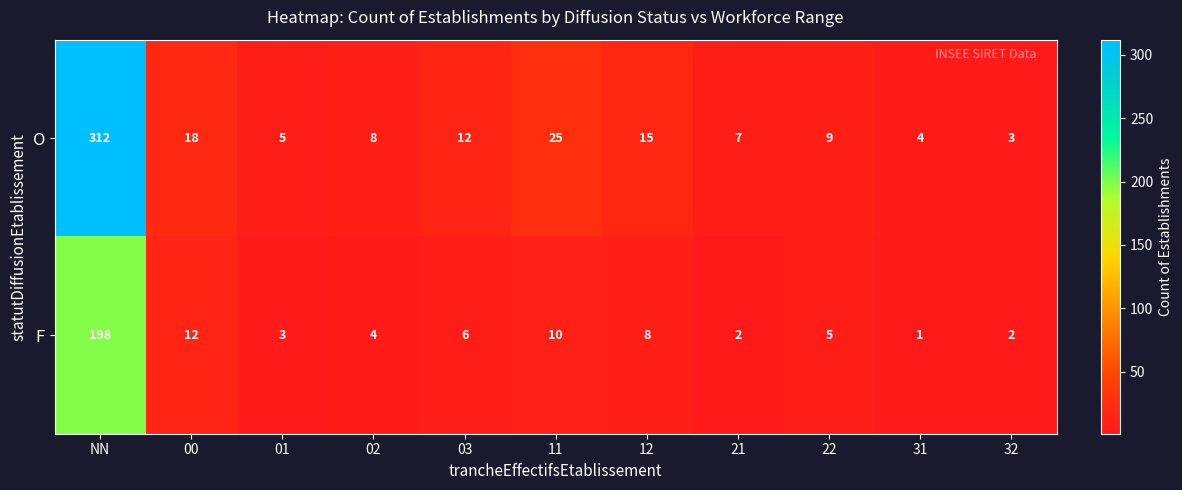

Which series has the largest total across all categories?

O